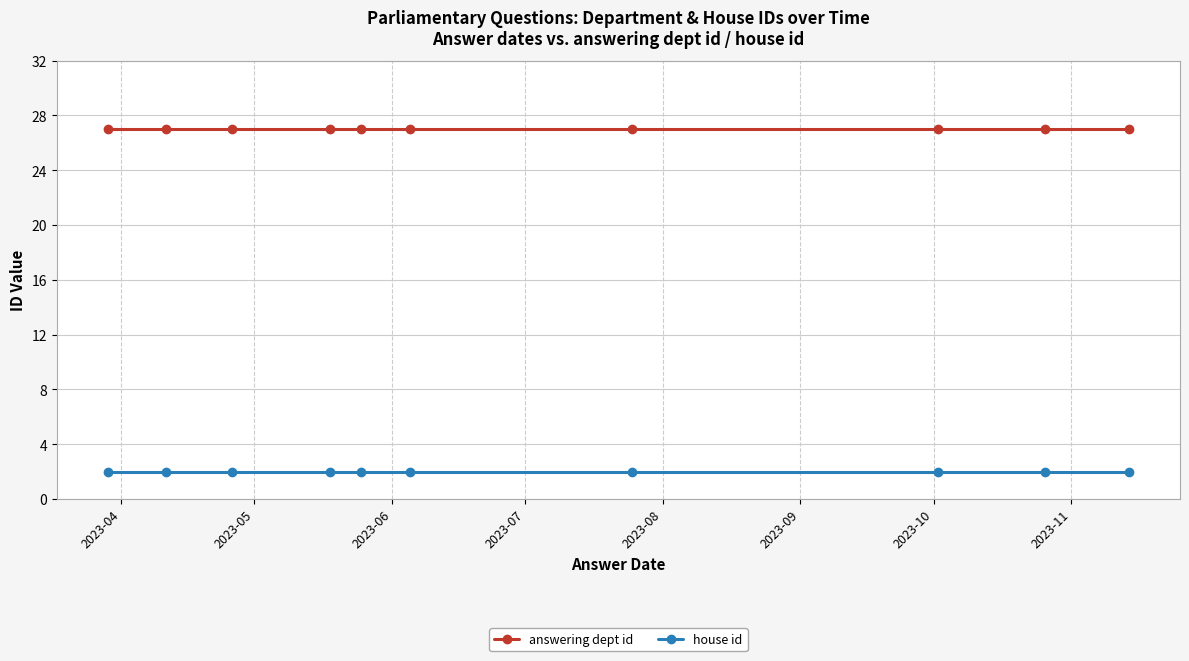

True or false: answering dept id and house id cross at least once.

False